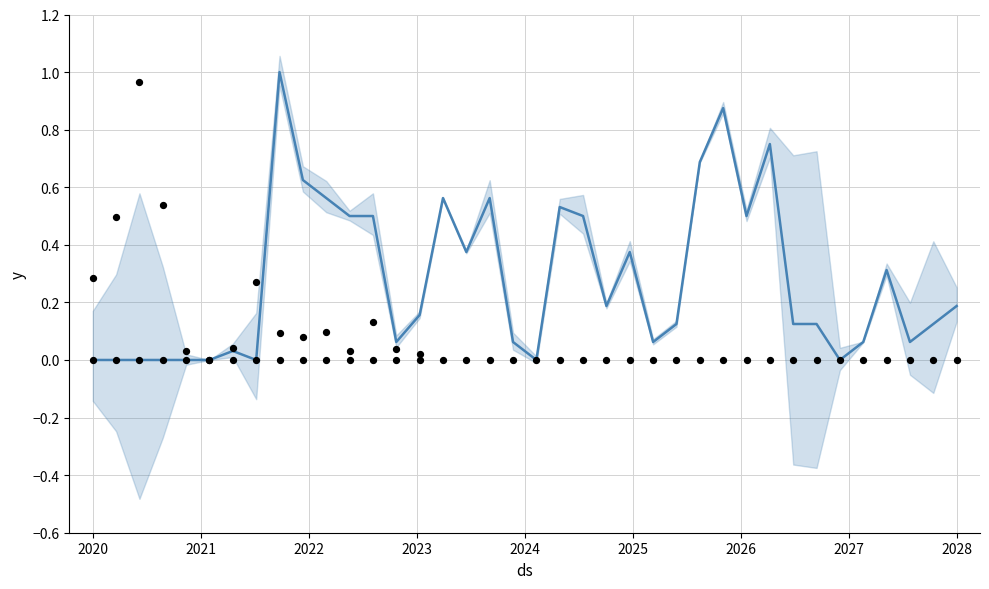

At how many categories does at least one series exceed 0?

29